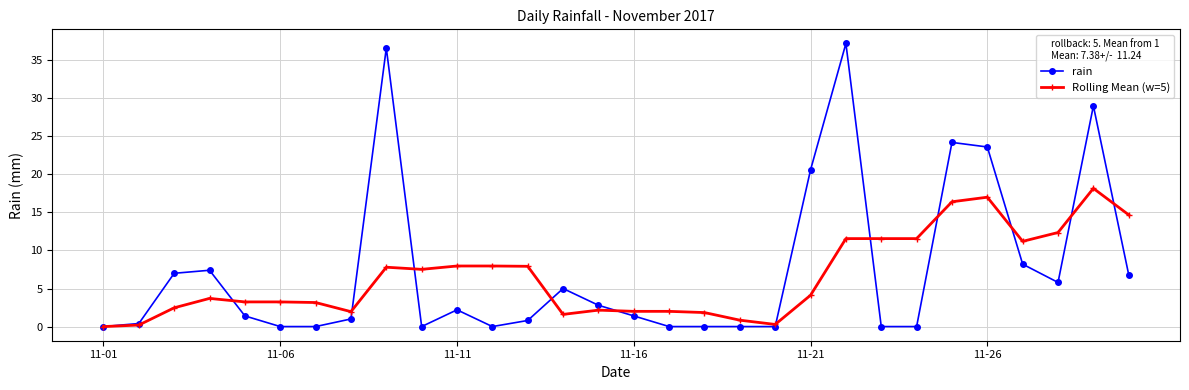

What is the value of the rain point at the 29th from the left?

29.0